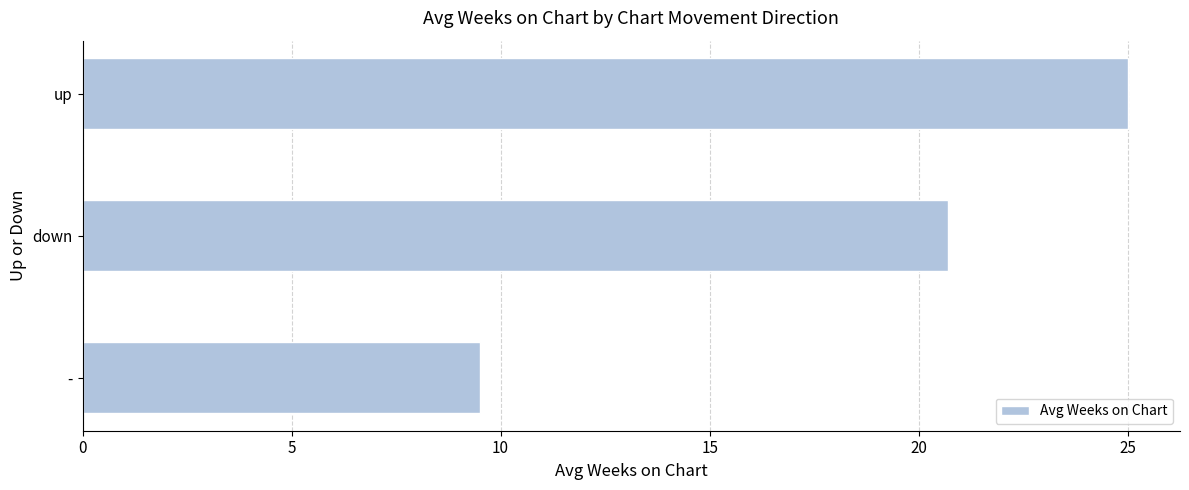

How many values exceed 20?

2